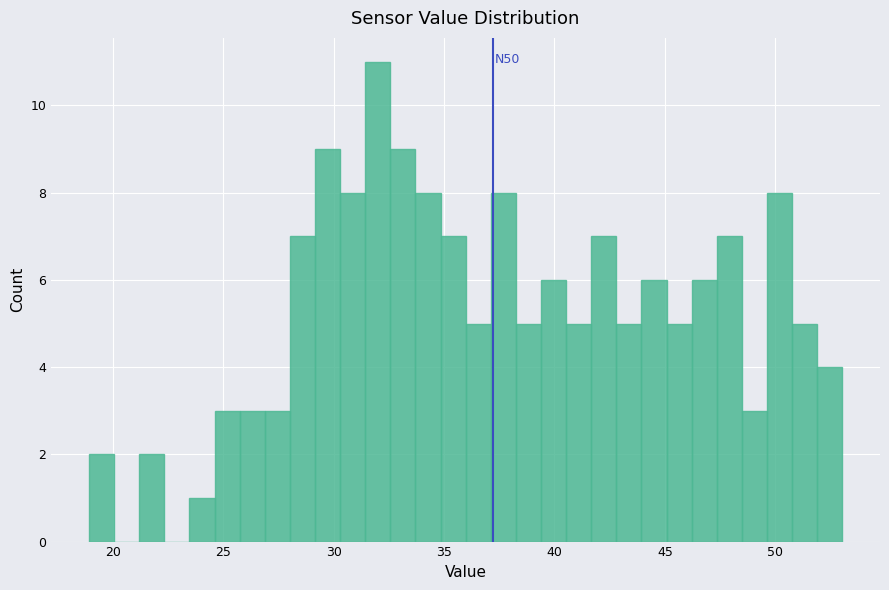

Around what value on the x-axis is the tallest bar? Give the approximate position of its centre, as read against the axis.

32.0